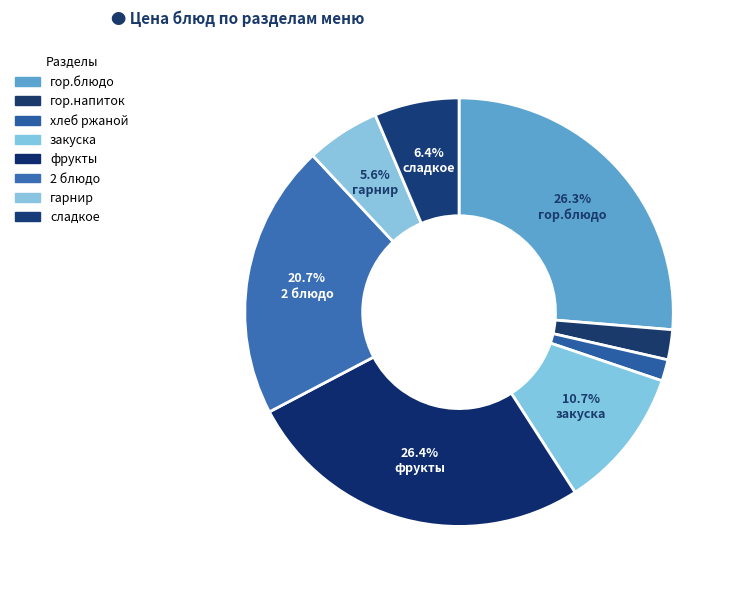

How many segments does this pie chart have?

8